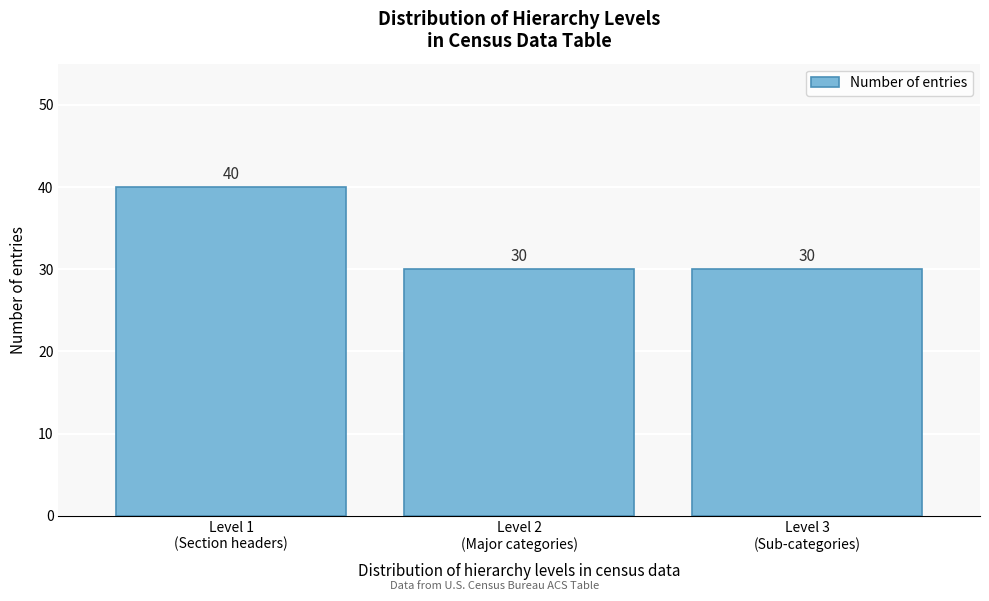

Reading left to right, extract all data points from this chart.

40	30	30